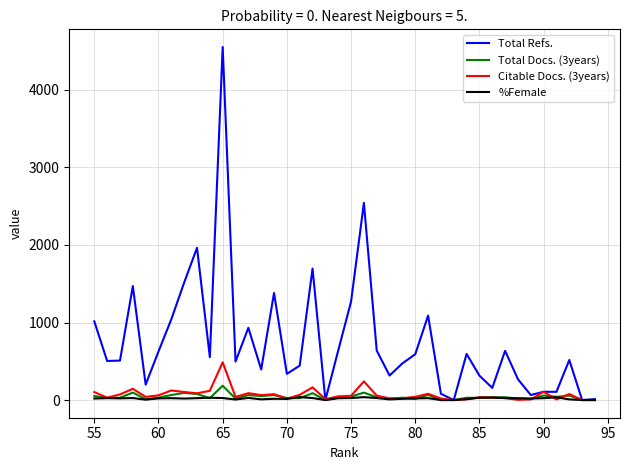

True or false: Total Docs. (3years) and Citable Docs. (3years) cross at least once.

True